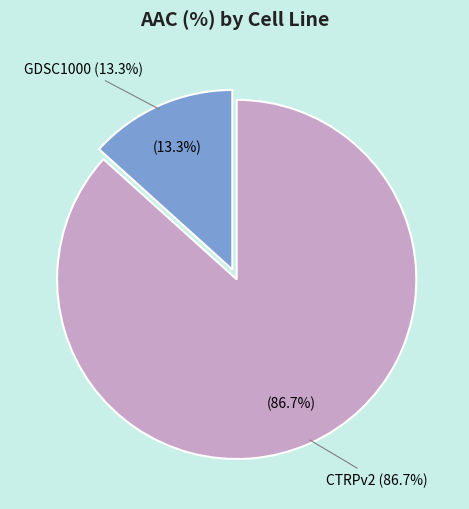

The GDSC1000 slice represents 13% of the pie. True or false?

True